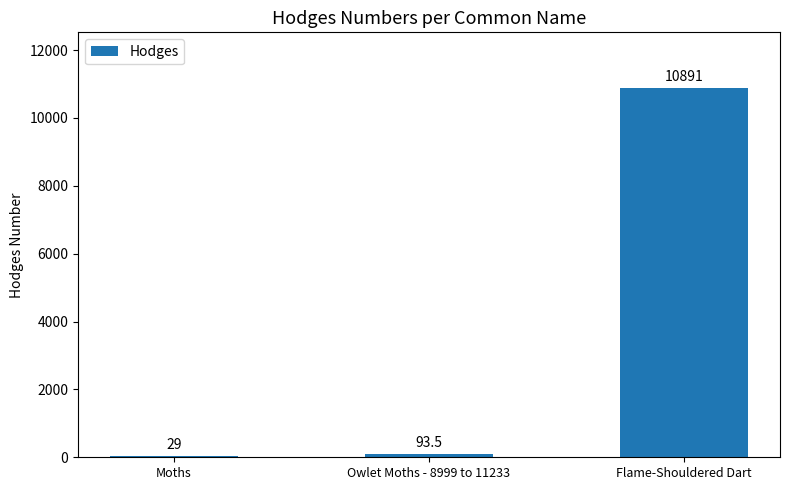

What is the maximum value shown in the chart?

10891.0